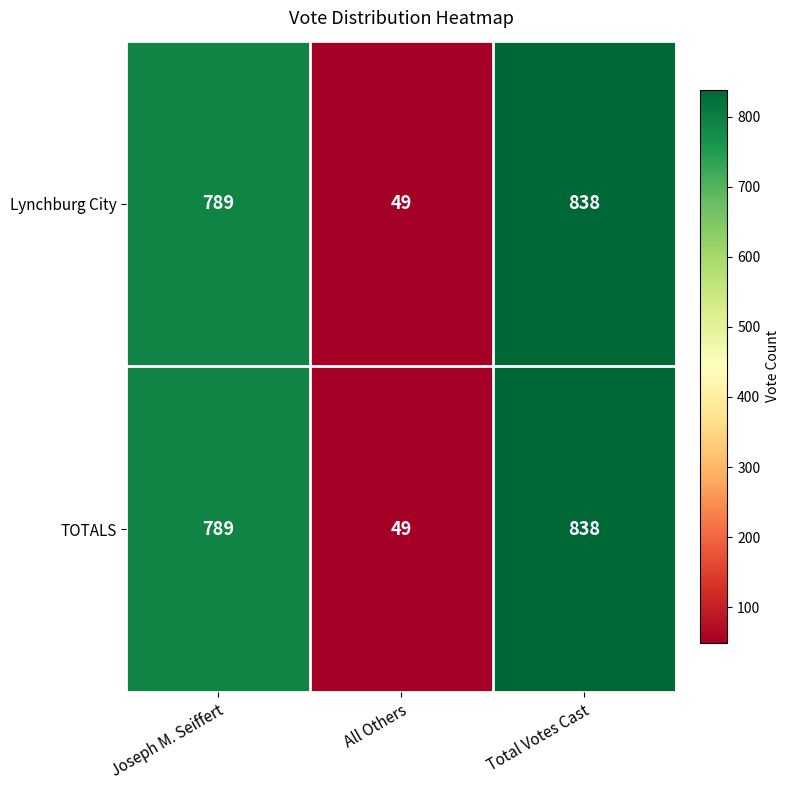

At which category is the sum across all series the highest?

Total Votes Cast